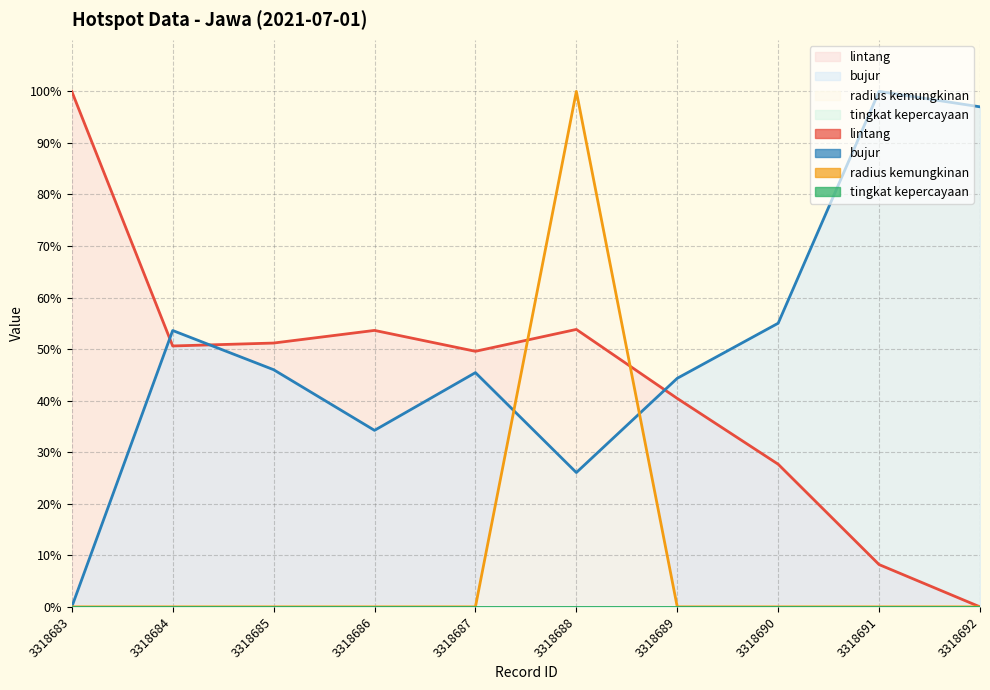

The radius kemungkinan series shows 0.0 at 3318690. True or false?

True